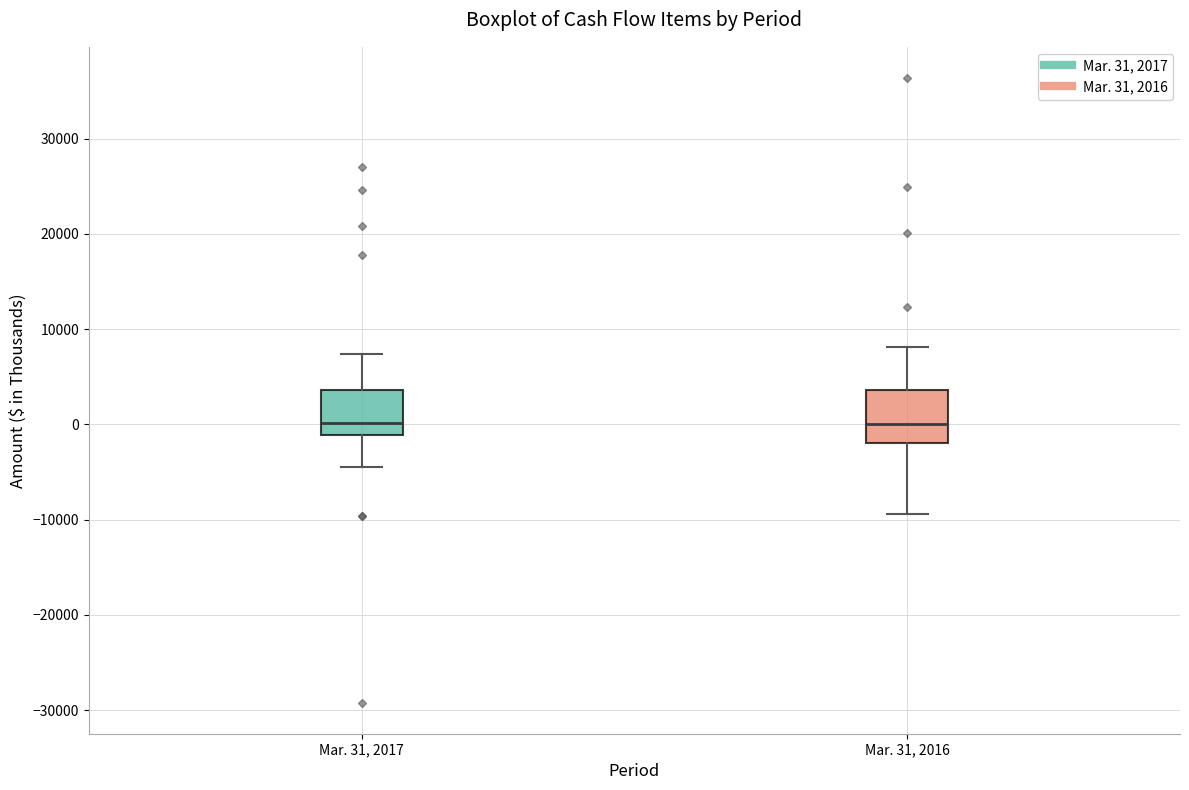

Reading left to right, transcribe this box plot: for each box, give where its median line is, the range the box spans, and where its two whiskers end, as read against the y-axis. The values are not printed on the chart, so give them approximately, as read against the axis.

Mar. 31, 2017: median 0, box -1000 to 4000, whiskers -4000 to 7000
Mar. 31, 2016: median 0, box -2000 to 4000, whiskers -9000 to 8000